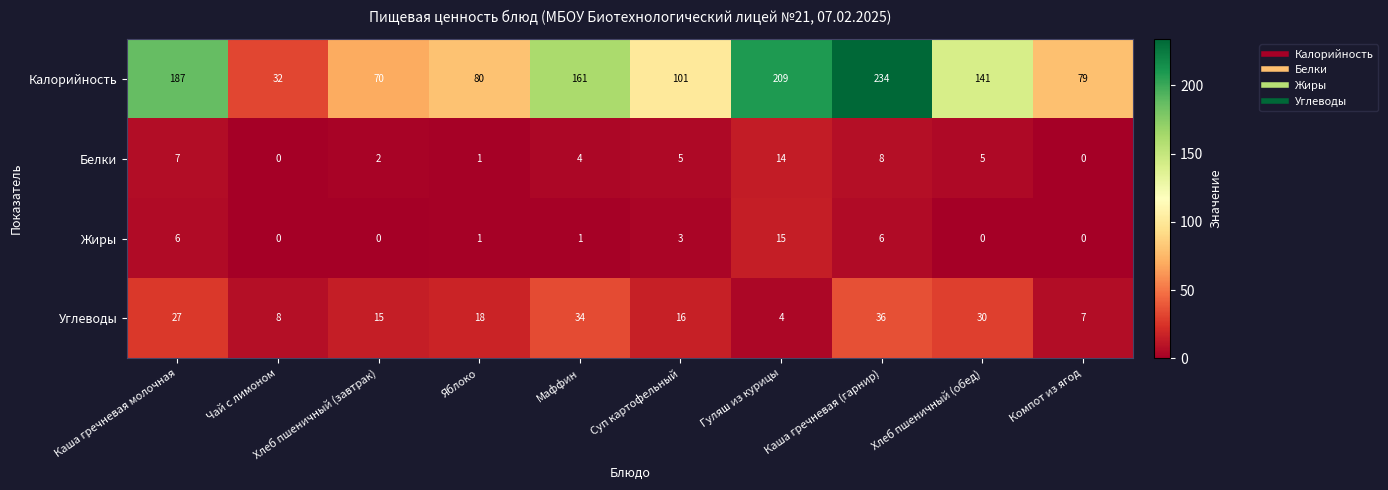

How many categories are shown in the chart?

10